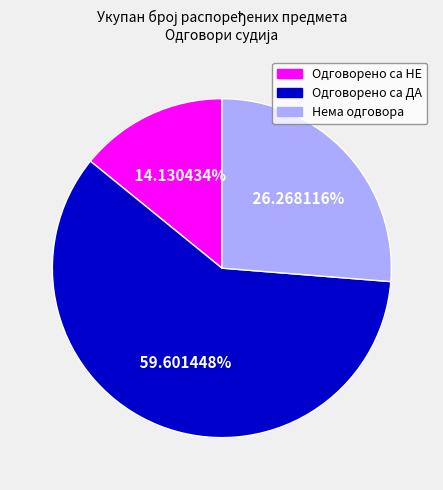

The Нема одговора slice represents 18% of the pie. True or false?

False